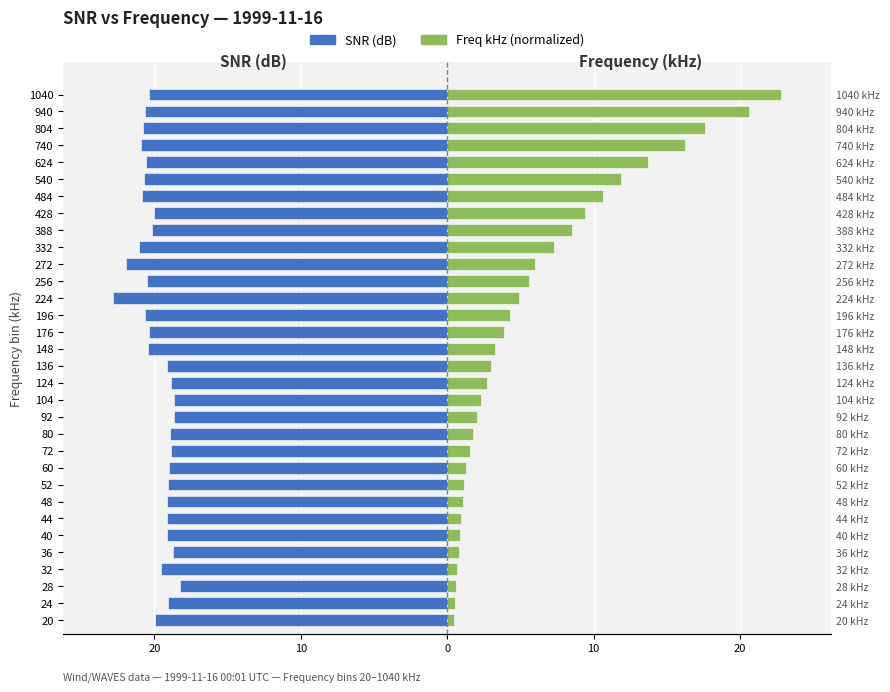

At how many categories does at least one series exceed -15?

32